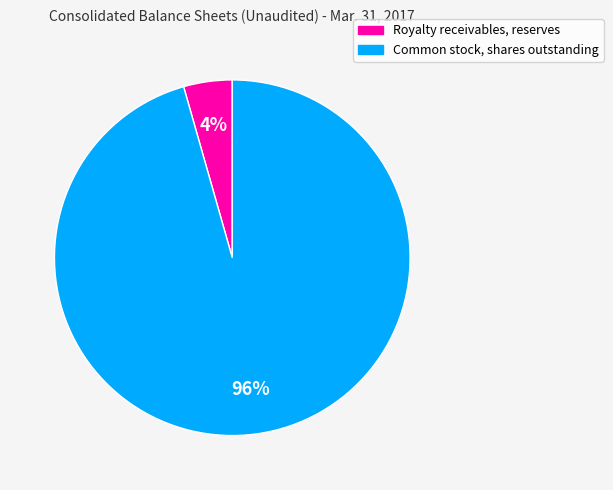

Which has a higher value, Royalty receivables, reserves or Common stock, shares outstanding?

Common stock, shares outstanding